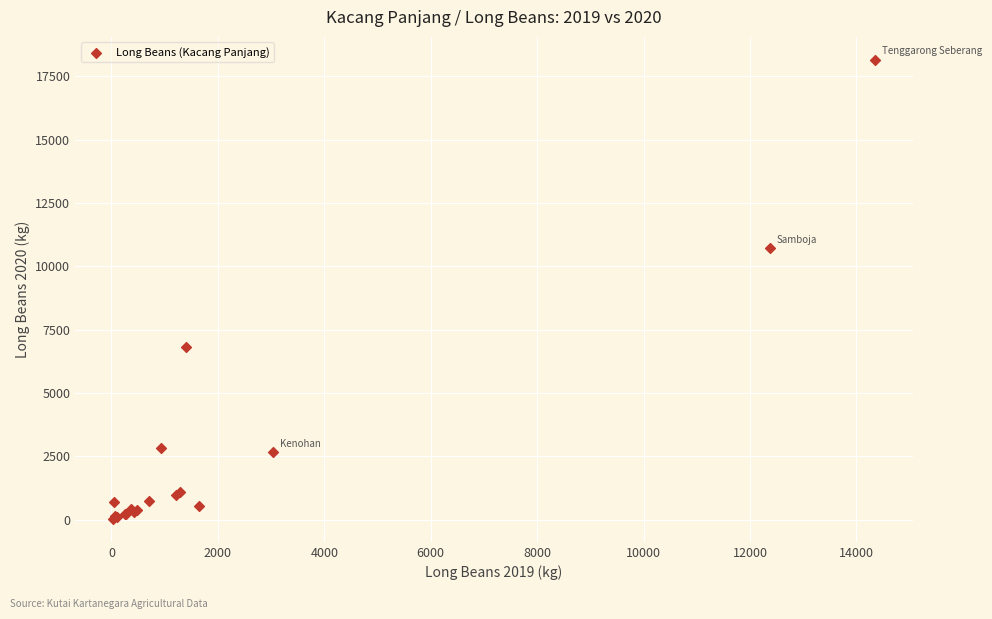

What Y value in the scatter plot is closest to 9093?

10715